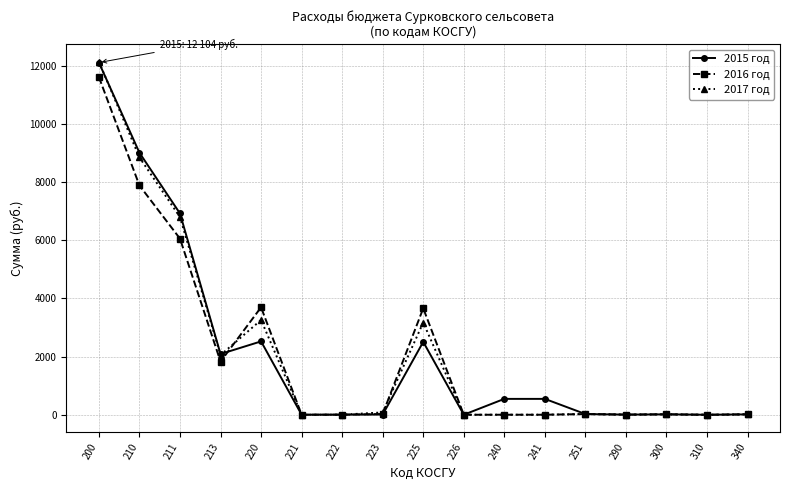

What is the average value of the 2015 год series?

2135.9